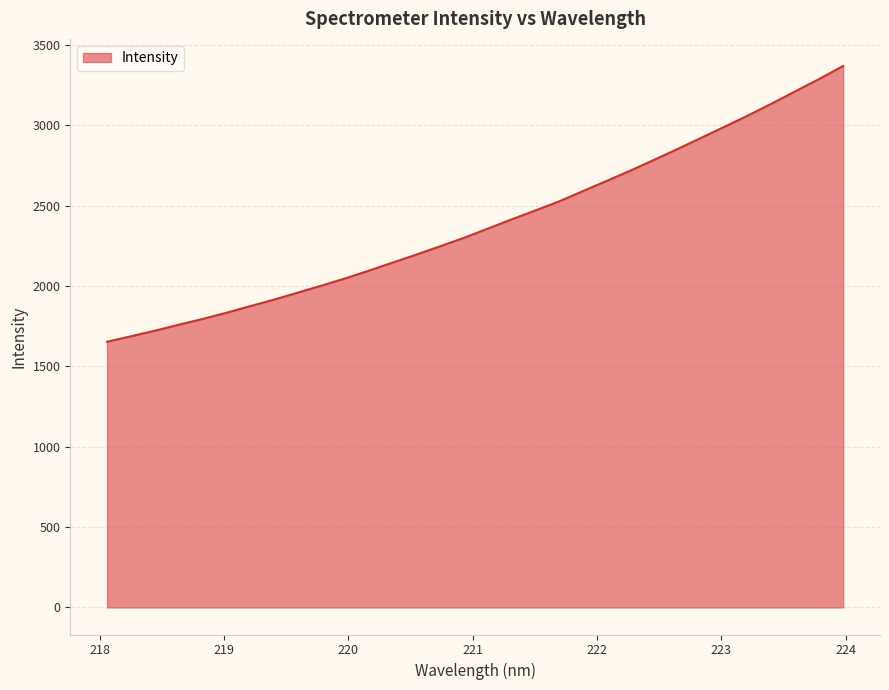

What is the minimum value shown in the chart?

1653.2